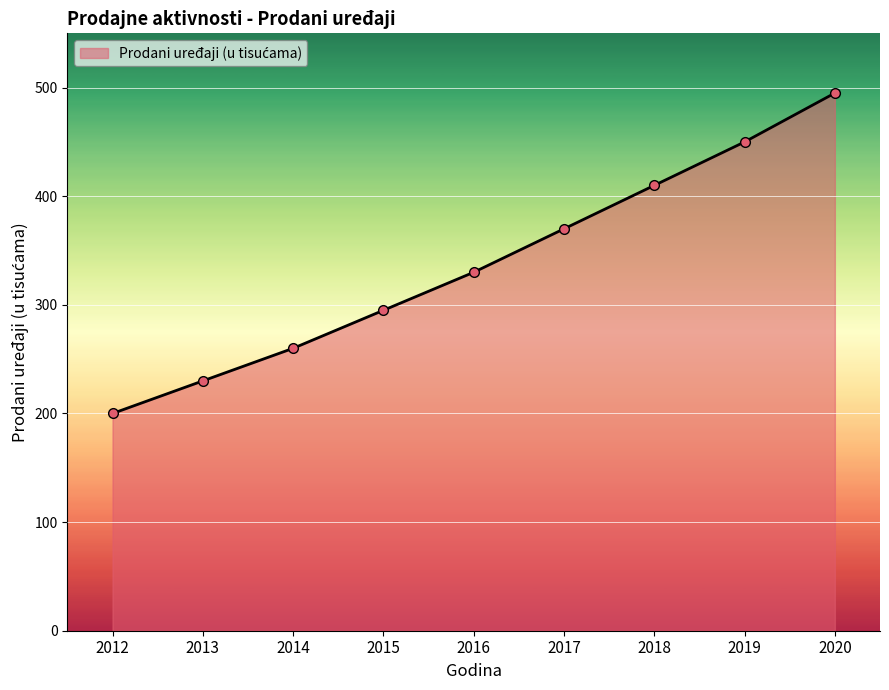

List the labels in order of value, largest first.

2020, 2019, 2018, 2017, 2016, 2015, 2014, 2013, 2012